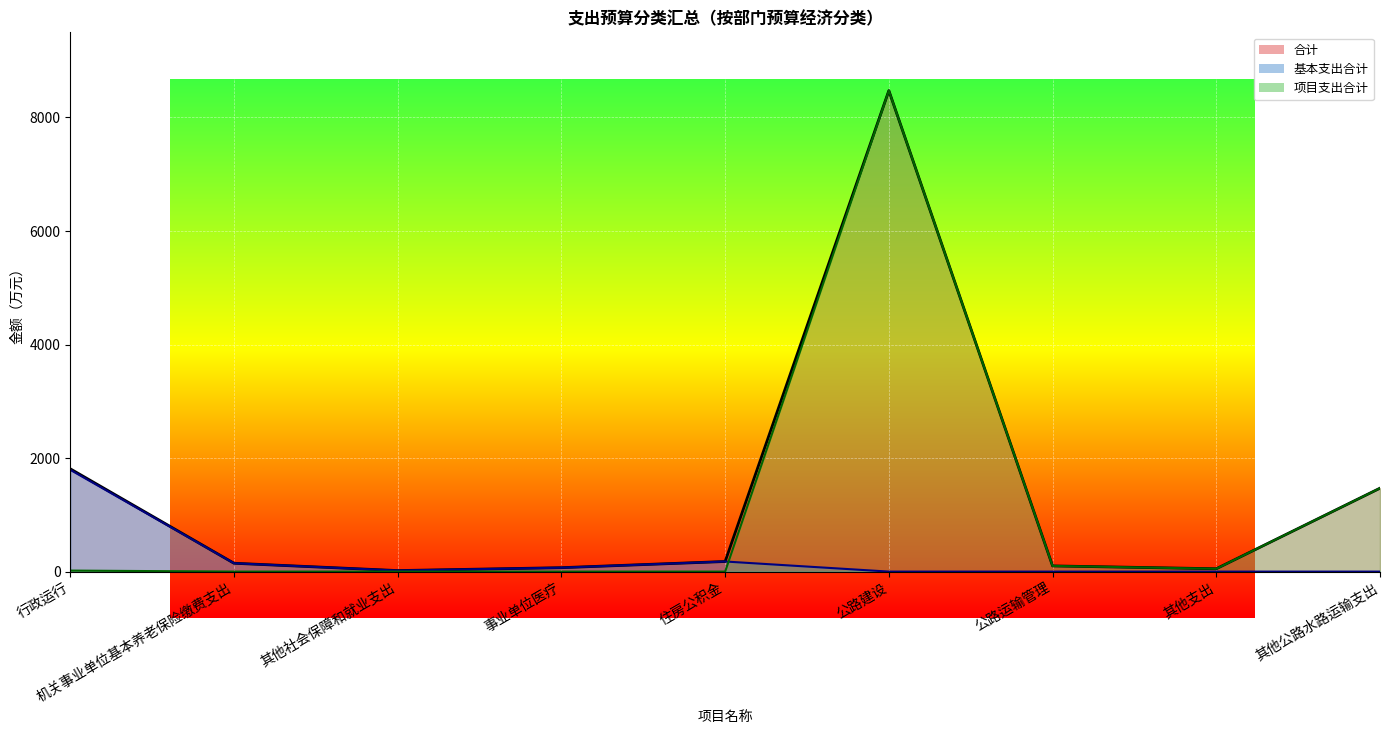

What is the difference between the 合计线 values at 其他支出 and 机关事业单位基本养老保险缴费支出?

97.0